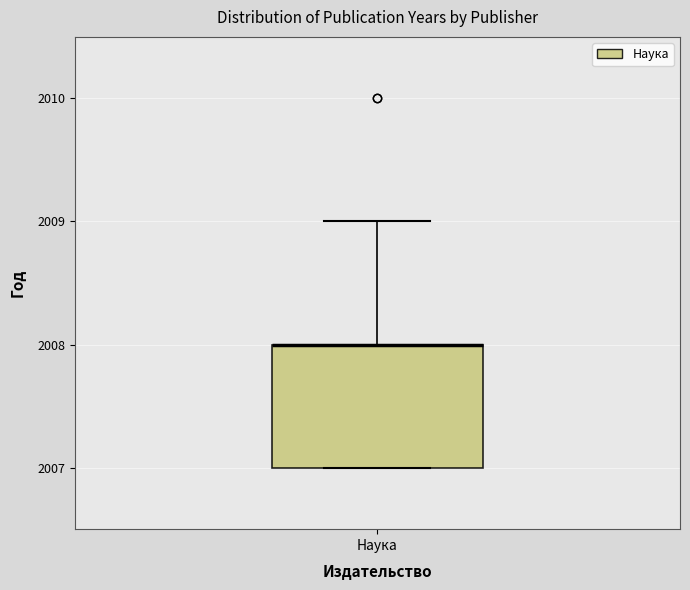

Read this box plot against the y-axis: the position of the median line, the range covered by the box, and the ends of both whiskers. The values are not printed on the chart, so give them approximately, as read against the axis.

median 2008 (drawn on the box's upper edge), box 2007 to 2008, whiskers 2007 to 2009